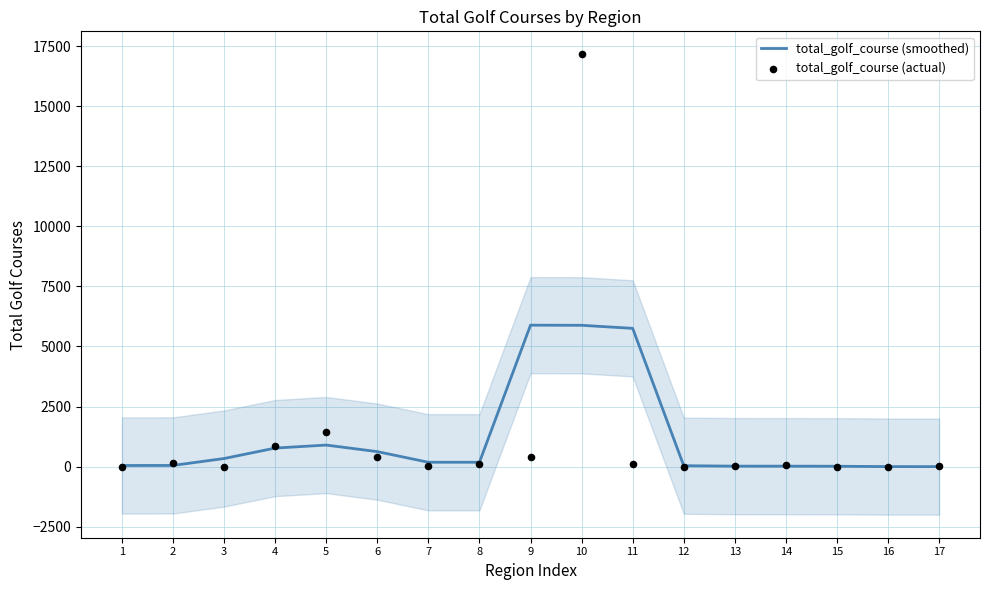

What are all the series names shown in the legend?

total_golf_course (smoothed), total_golf_course (actual)